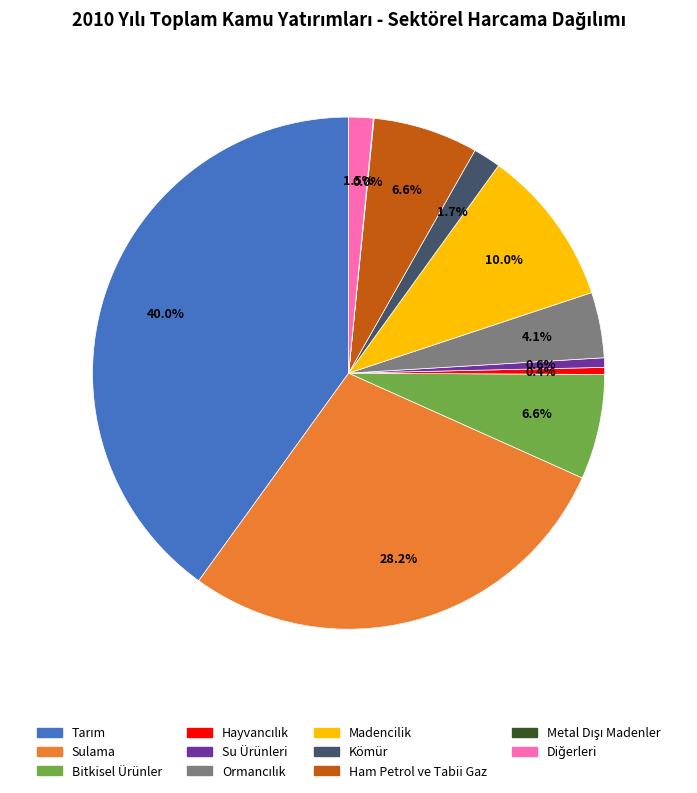

Combined, do Kömür and Su Ürünleri account for over 50%?

No